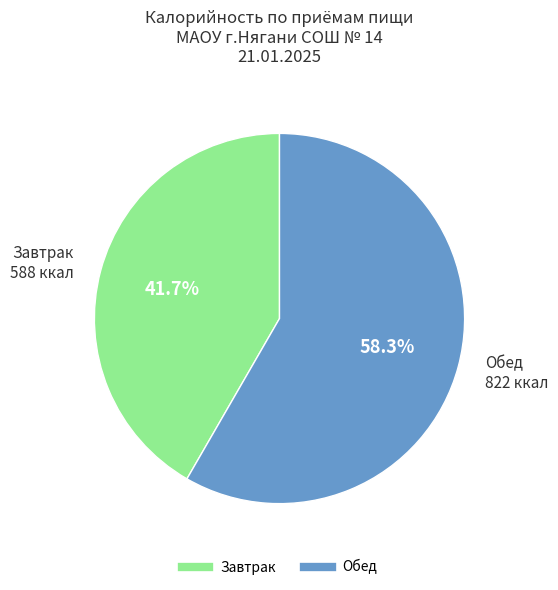

The Завтрак slice represents 52% of the pie. True or false?

False